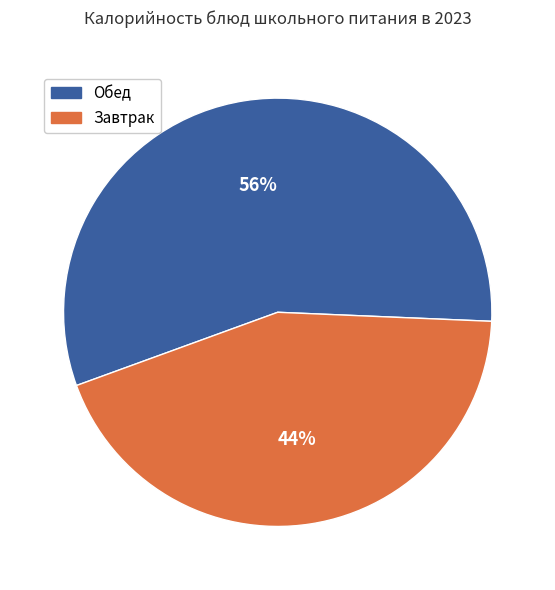

Does any single category account for the majority?

Yes